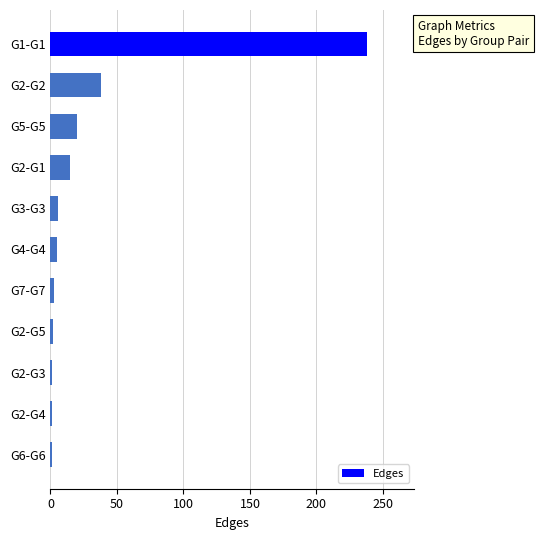

What is the label of the 3rd bar from the top?

G5-G5